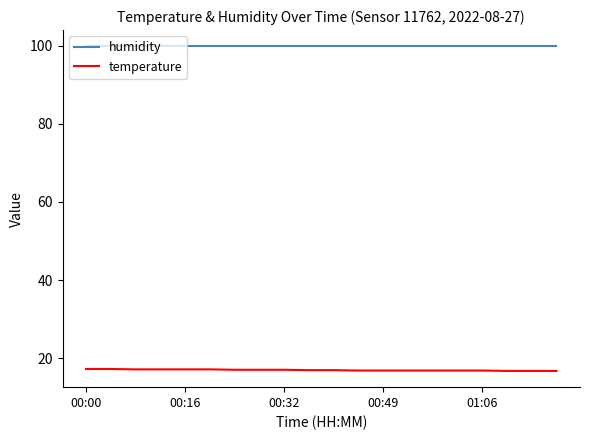

What is the difference between the maximum and minimum values in the temperature series?

0.5